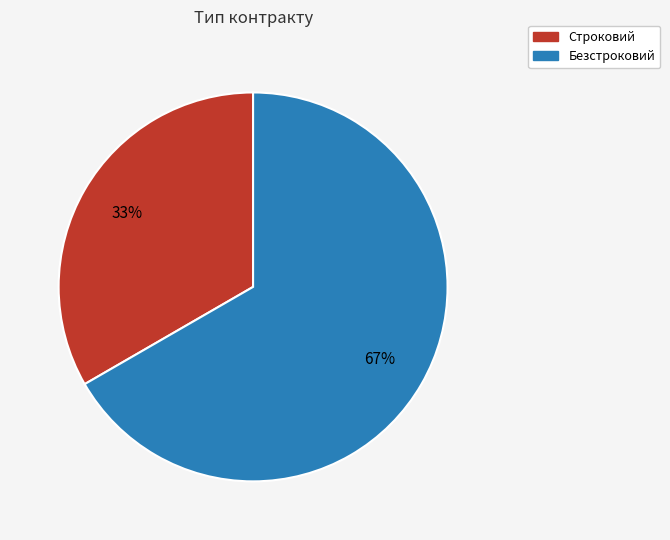

To the nearest percent, what is the average slice percentage?

50%